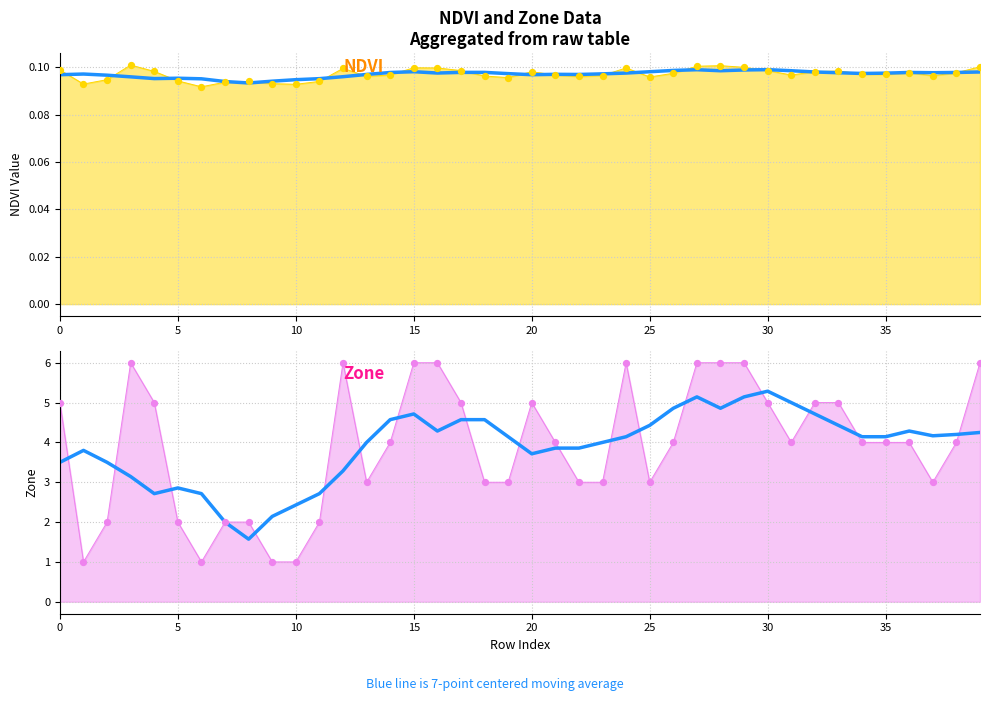

Which series reaches the maximum Y coordinate?

7-pt moving avg (Zone)